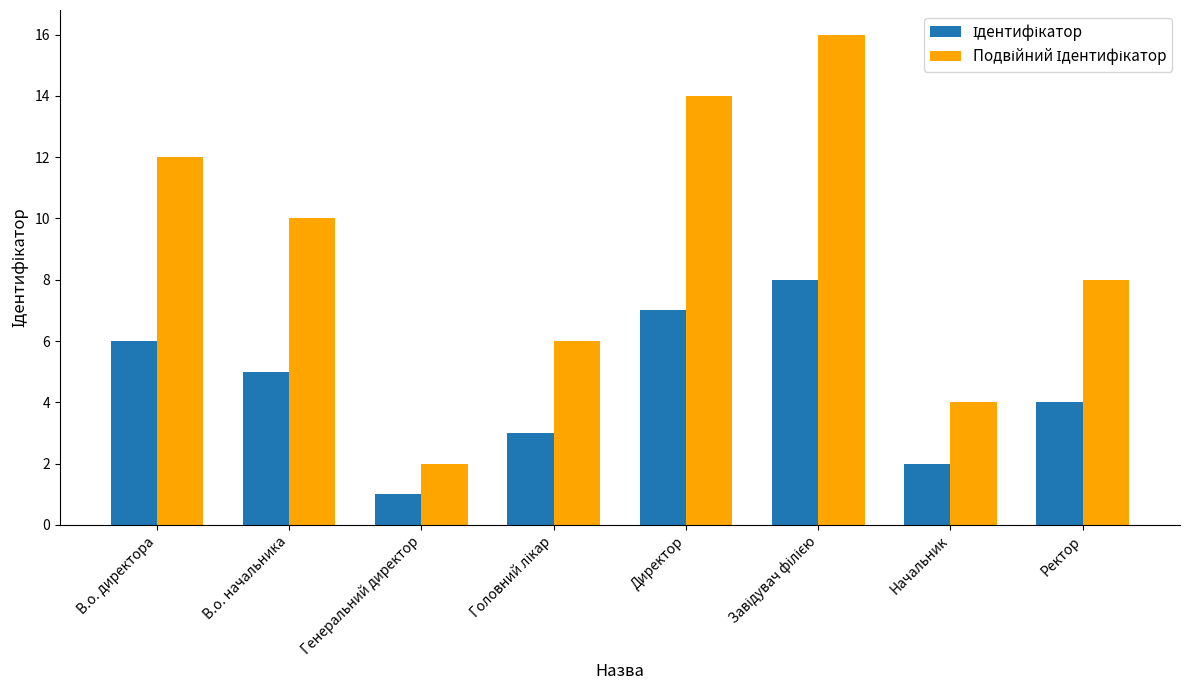

What is the difference between the highest and lowest values at Ректор?

4